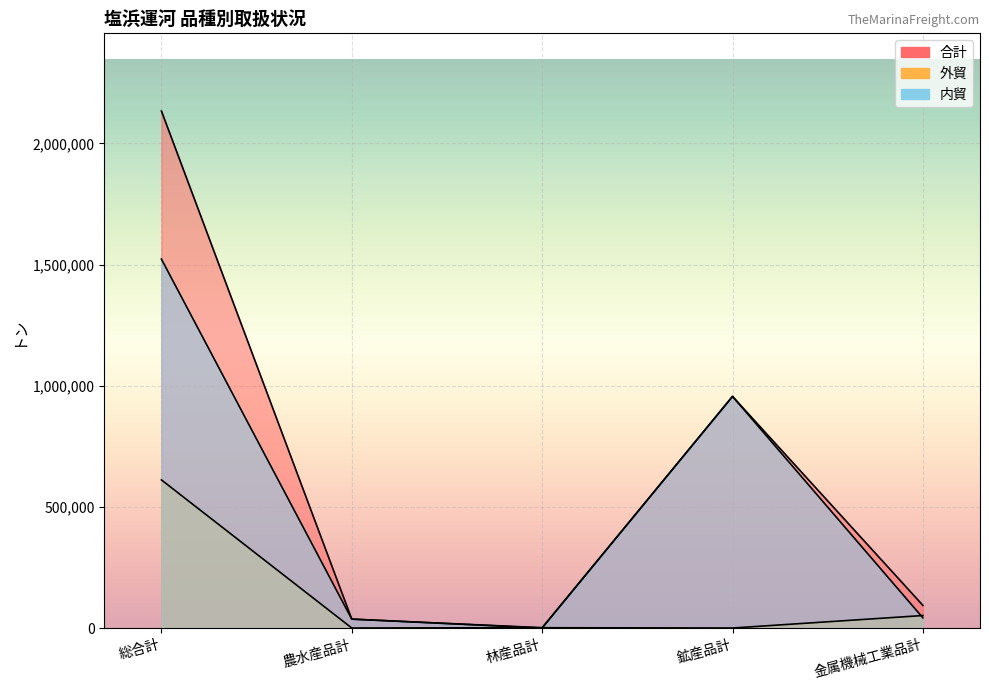

Rank the series by their average value, from highest to lowest.

合計, 内貿, 外貿